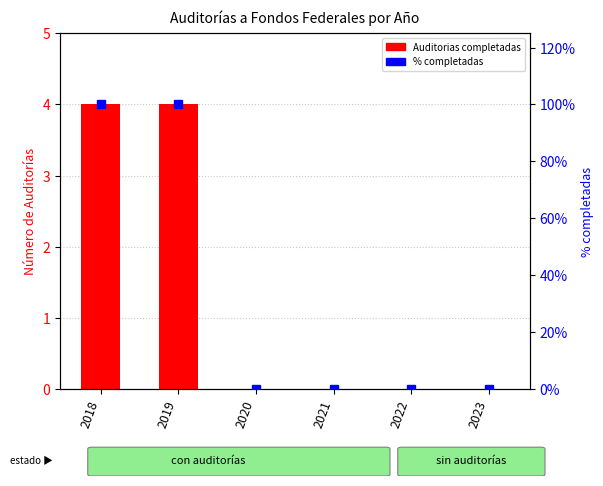

How many groups of bars are there?

6